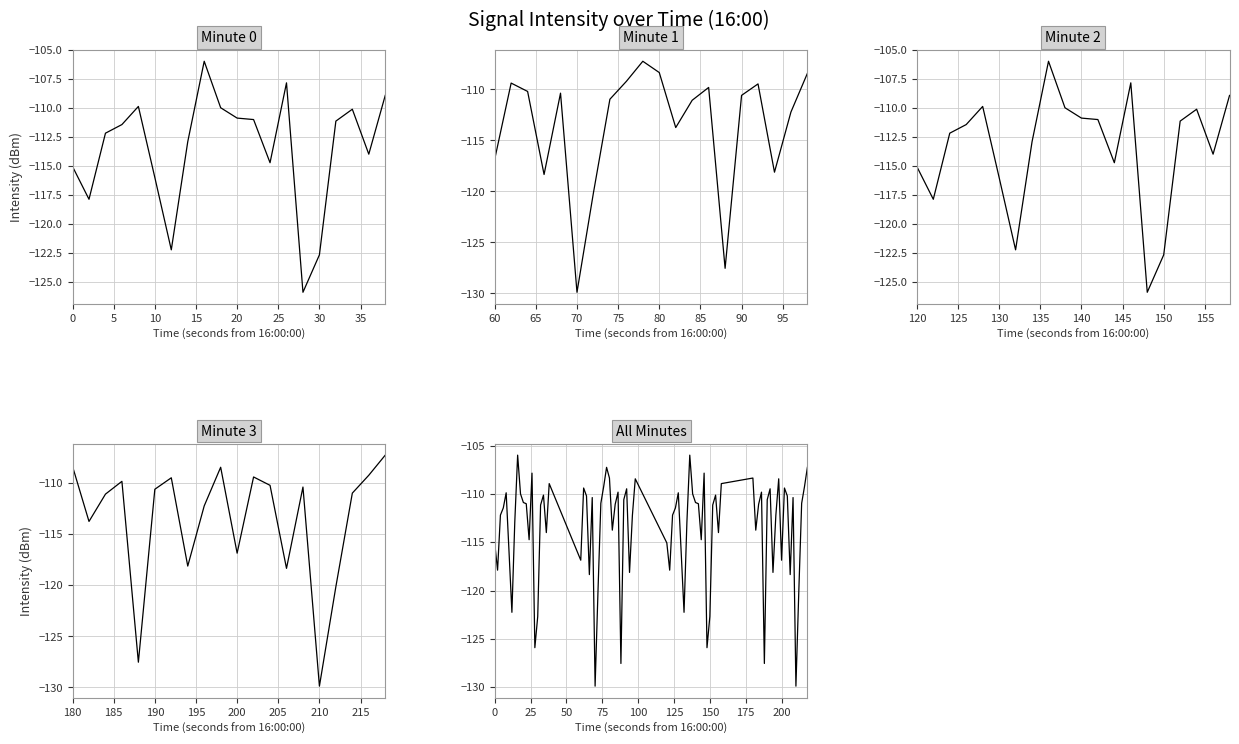

The value of Minute 3 at 9 is -65.2. True or false?

False